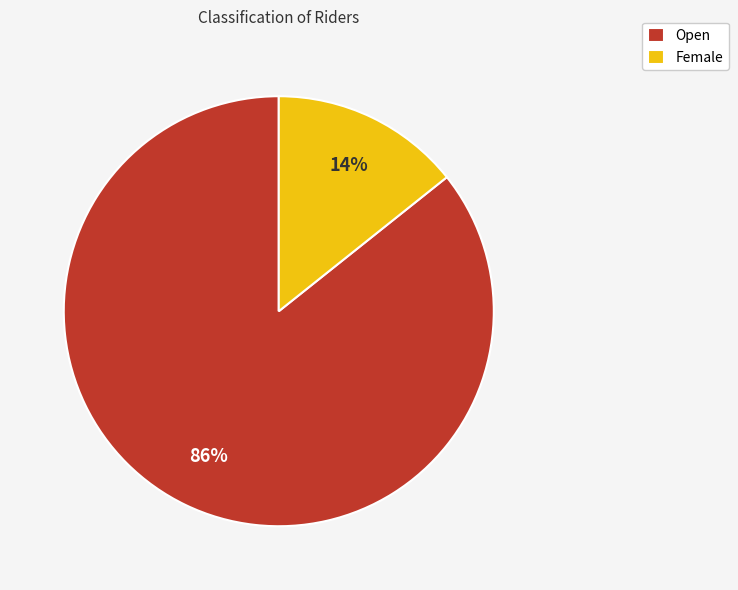

To the nearest percent, what is the average slice percentage?

50%